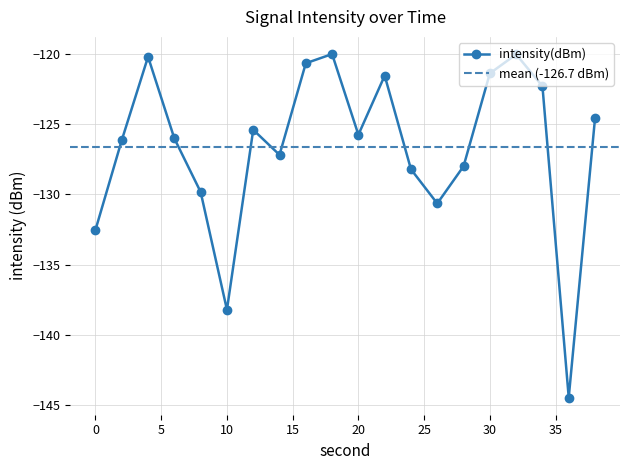

List the labels in order of value, smallest first.

36, 10, 0, 26, 8, 24, 28, 14, 2, 6, 20, 12, 38, 34, 22, 30, 16, 4, 32, 18